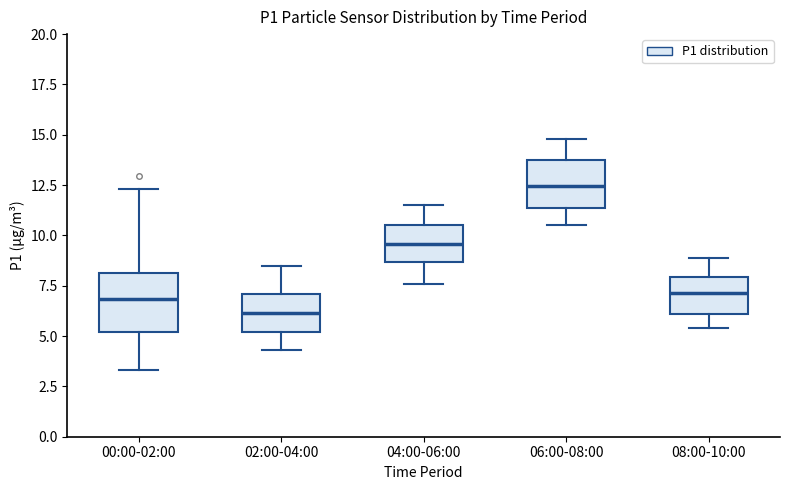

Which box has the highest median line?

06:00-08:00